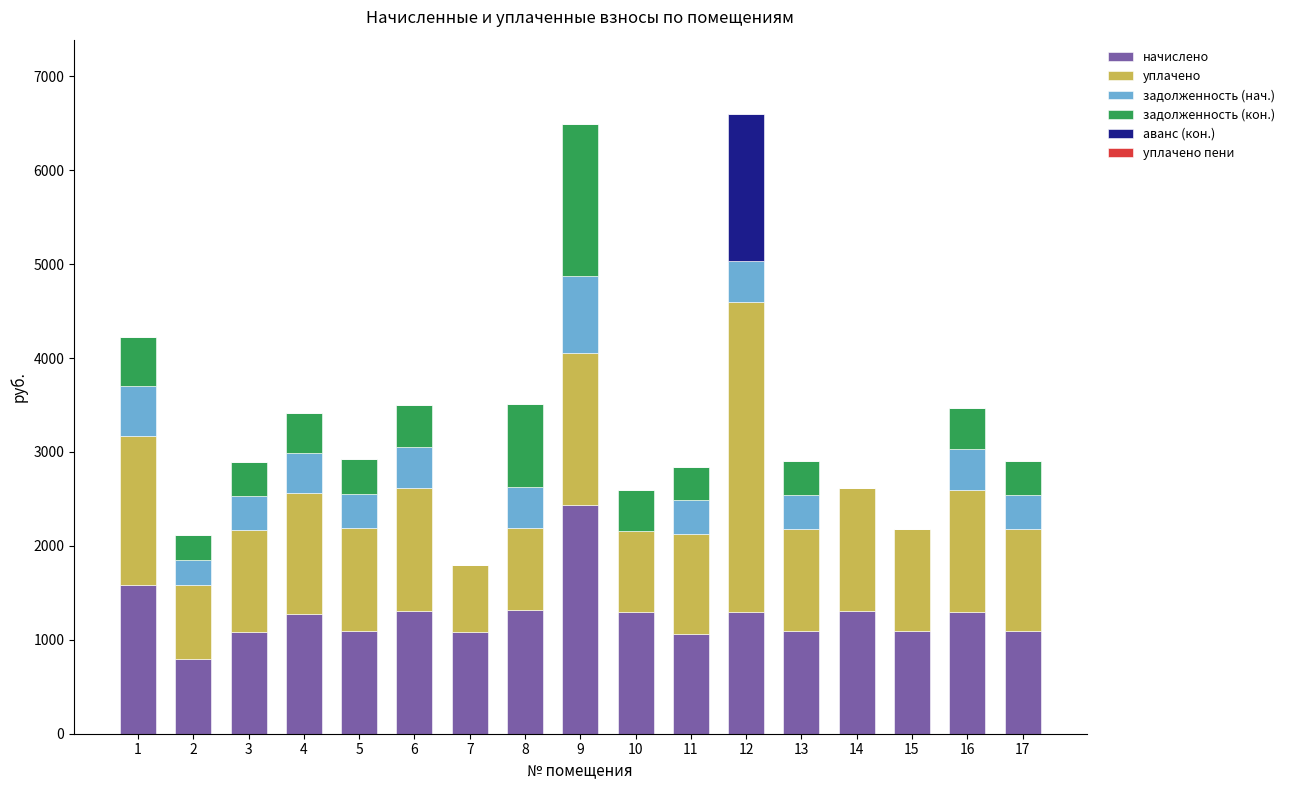

The value of уплачено at 7 is 719.9. True or false?

True